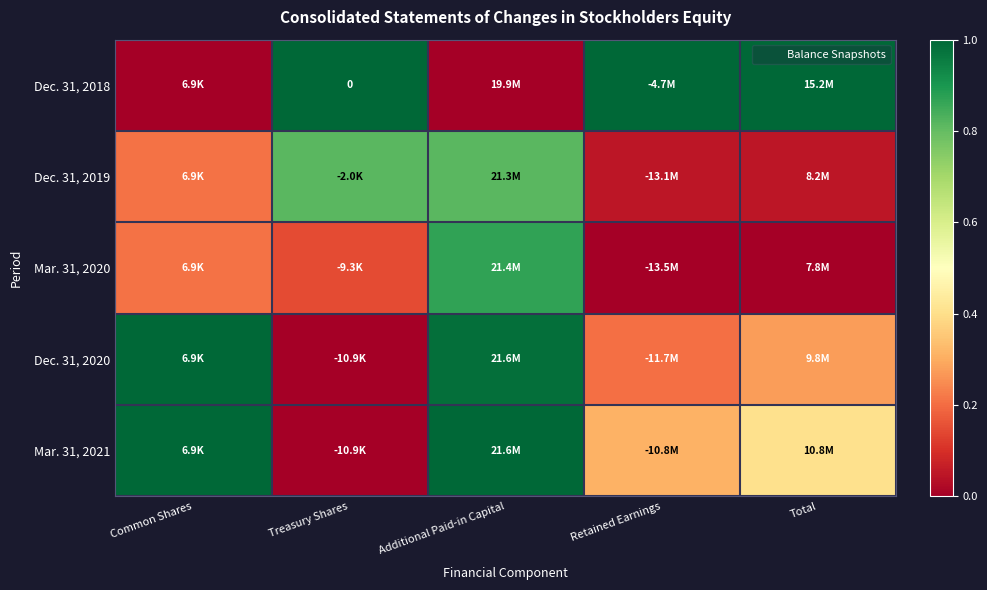

What is the maximum value shown in the chart?

1.0